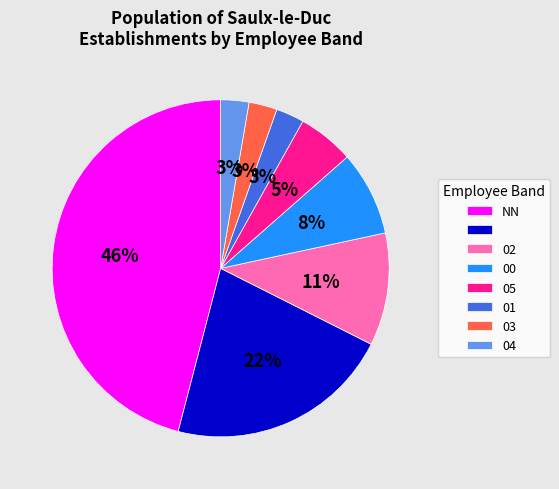

To the nearest percent, what is the average slice percentage?

12%